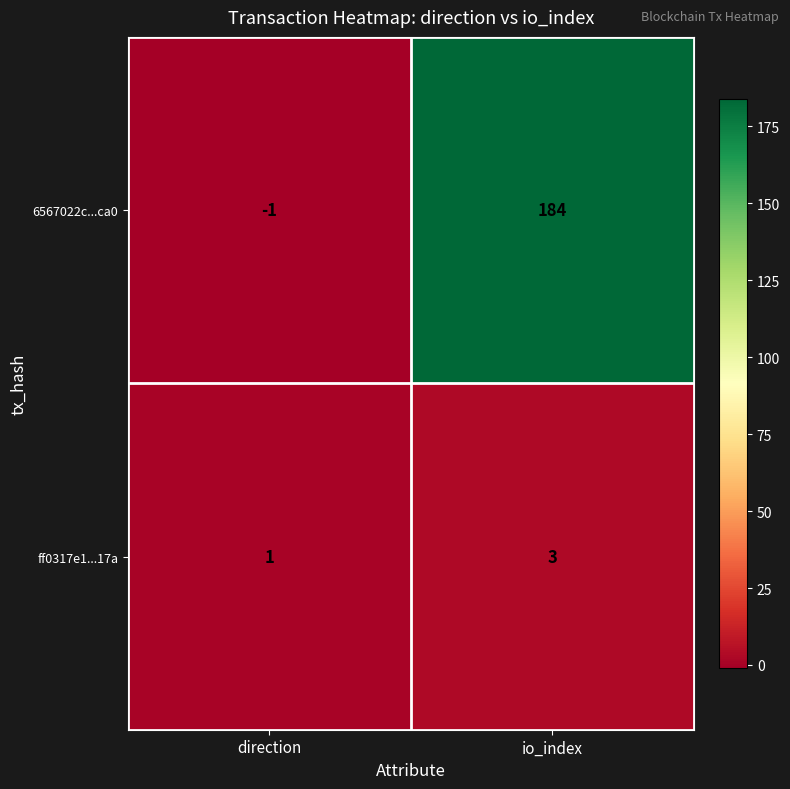

Read the 6567022c...ca0 value at io_index.

184